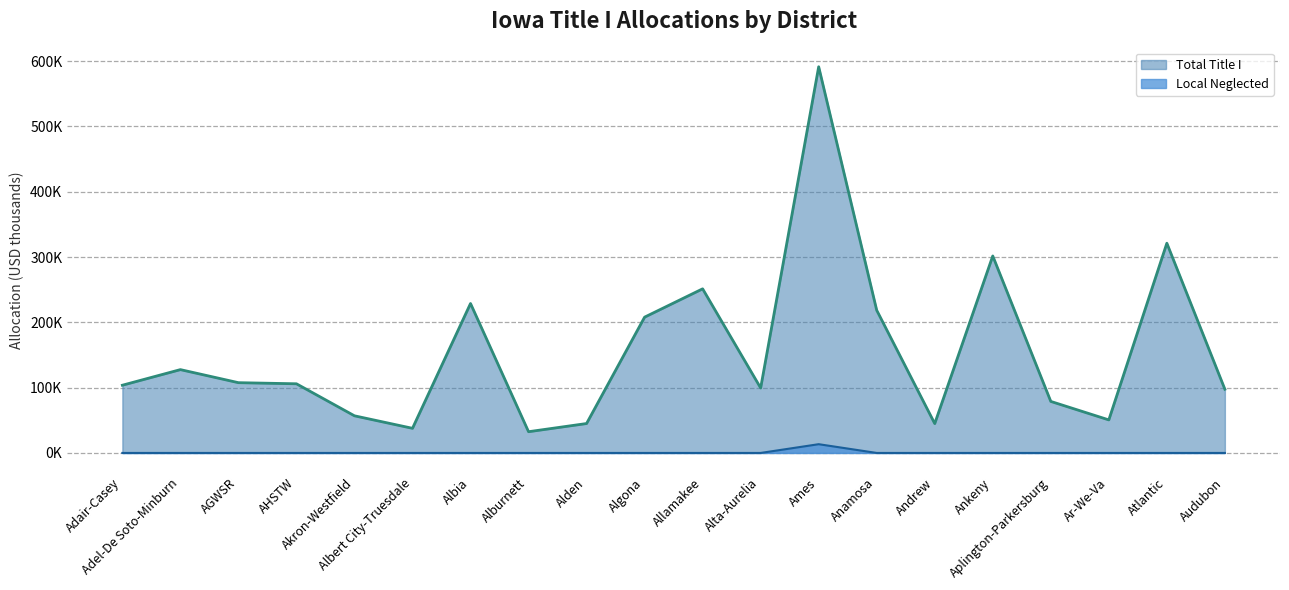

What is the total value across all series at Ankeny?

301.7